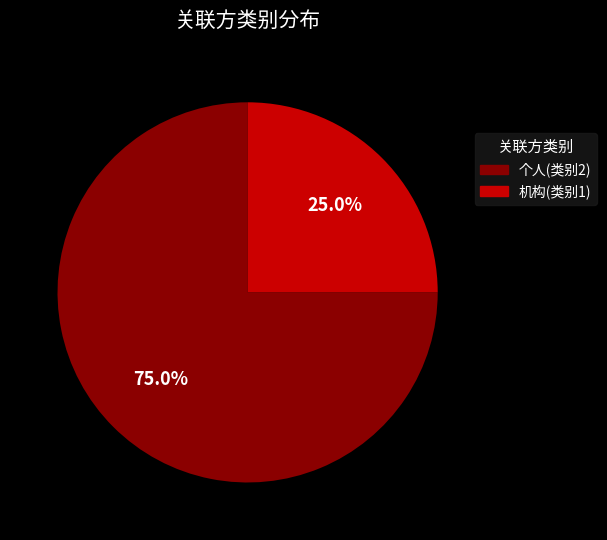

Does any single category account for the majority?

Yes